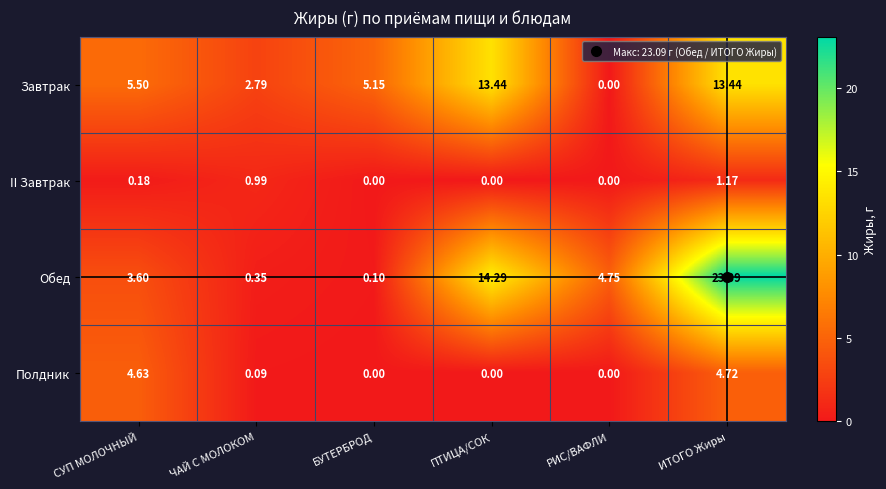

Which category has the highest value across all series?

ИТОГО Жиры